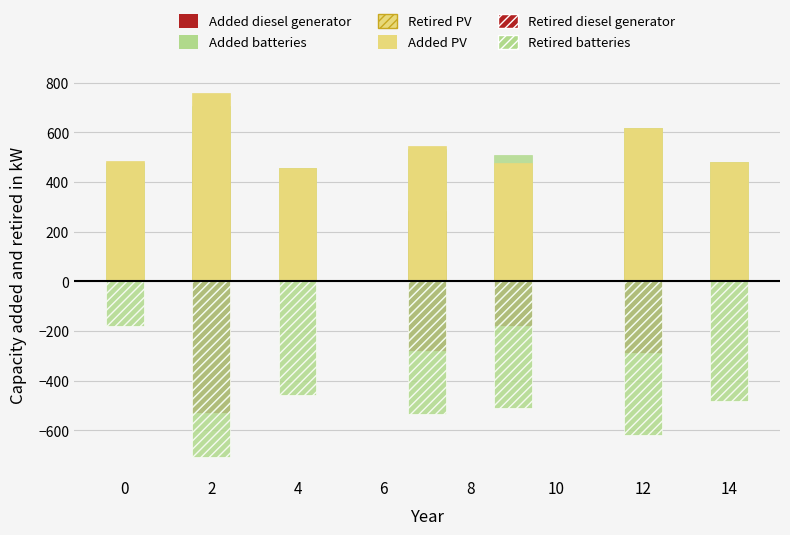

Which has a higher value, 10 or 9?

9